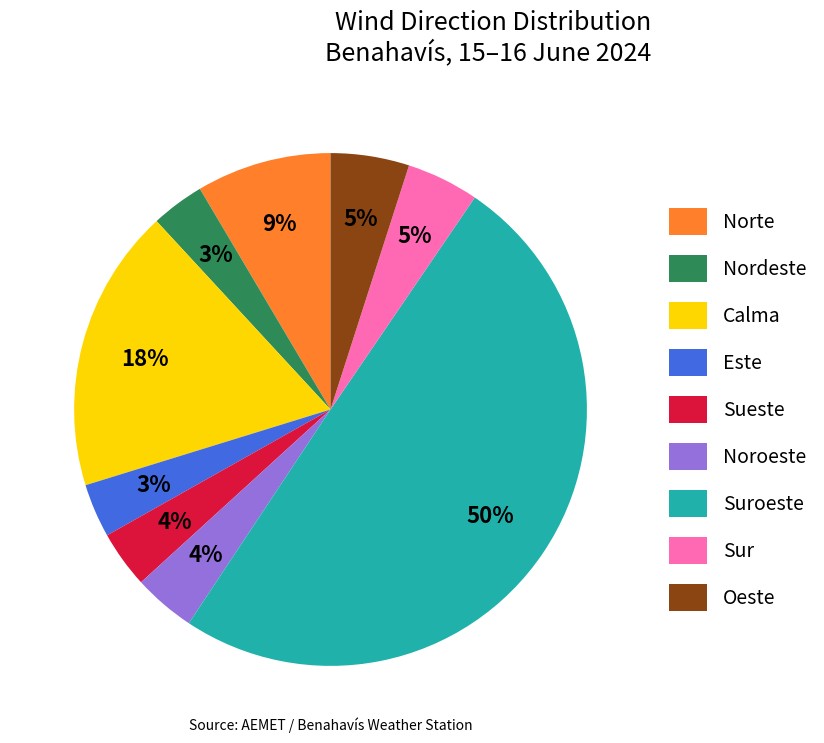

Is the sum of Sur and Este greater than half?

No